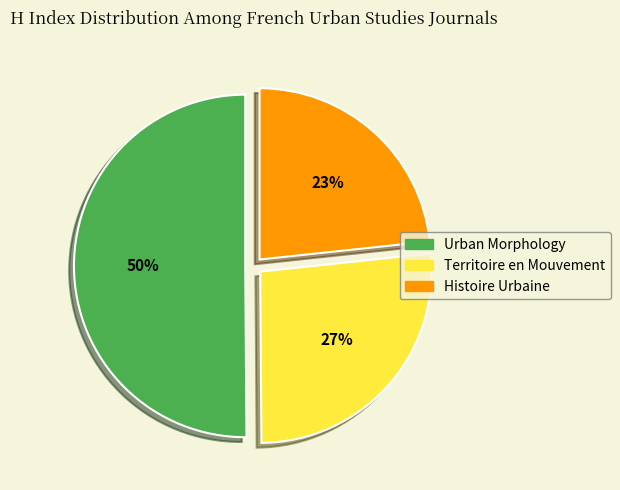

Is it true that Histoire Urbaine is 28% of the pie?

False